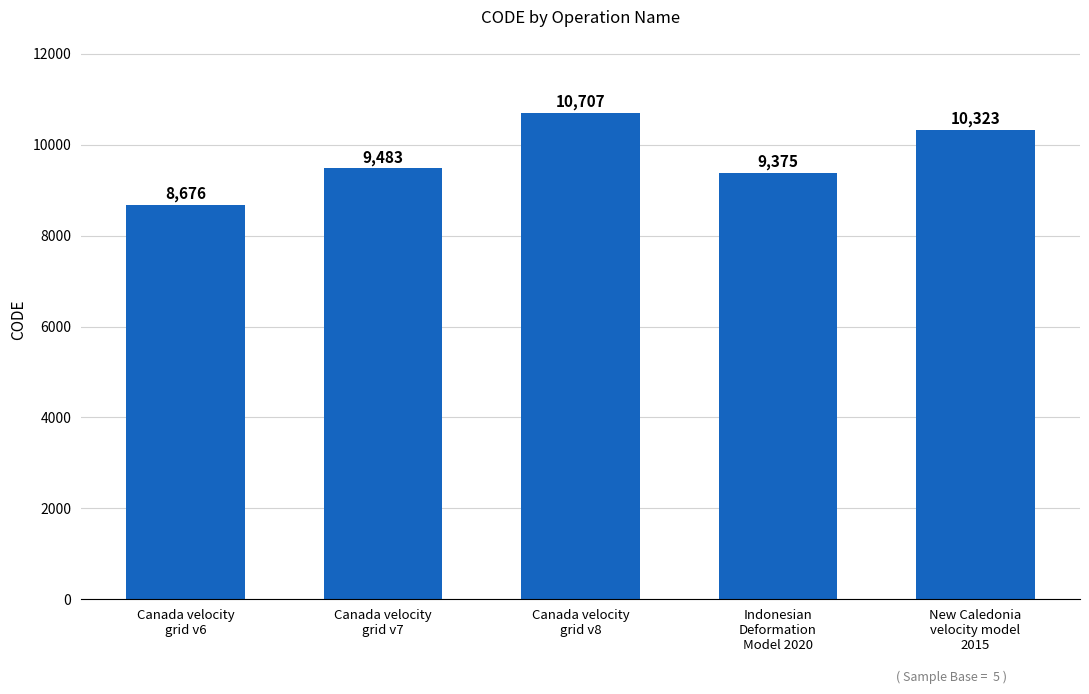

What is the average value?

9713